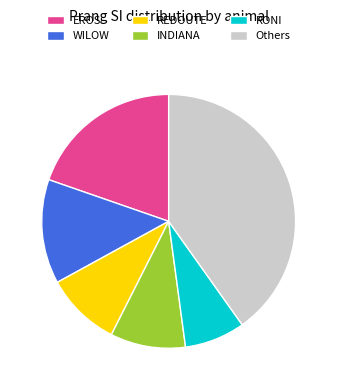

True or false: WILOW accounts for 2% of the total.

False